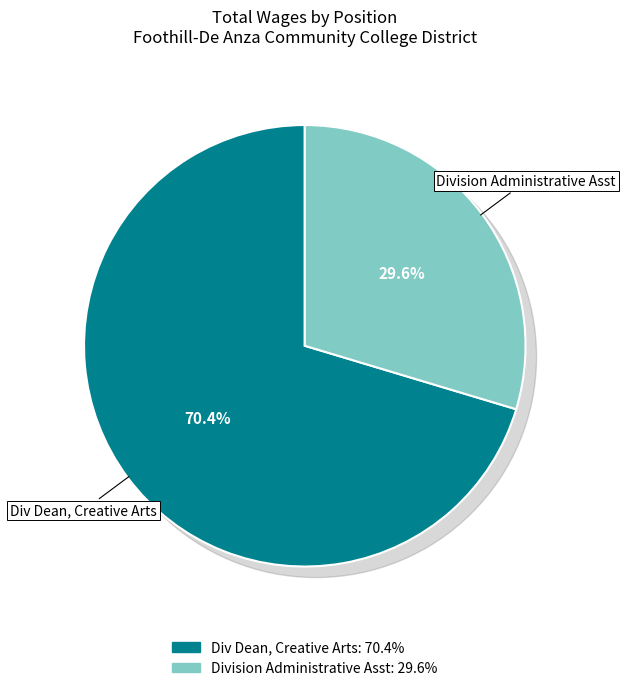

To the nearest percent, what percentage of the pie is Div Dean, Creative Arts?

70%